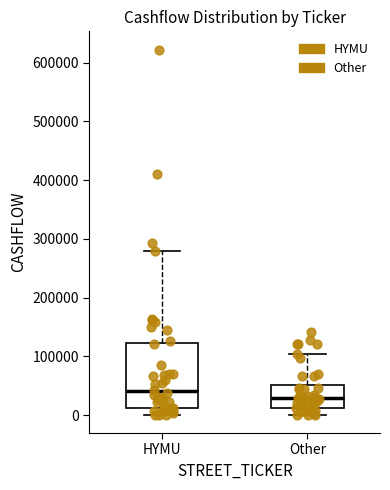

Reading left to right, read every box against the y-axis: the position of its median line, the range the box covers, and the ends of its whiskers. The values are not printed on the chart, so give them approximately, as read against the axis.

HYMU: median 40000, box 10000 to 120000, whiskers 0 to 280000
Other: median 30000, box 10000 to 50000, whiskers 0 to 100000